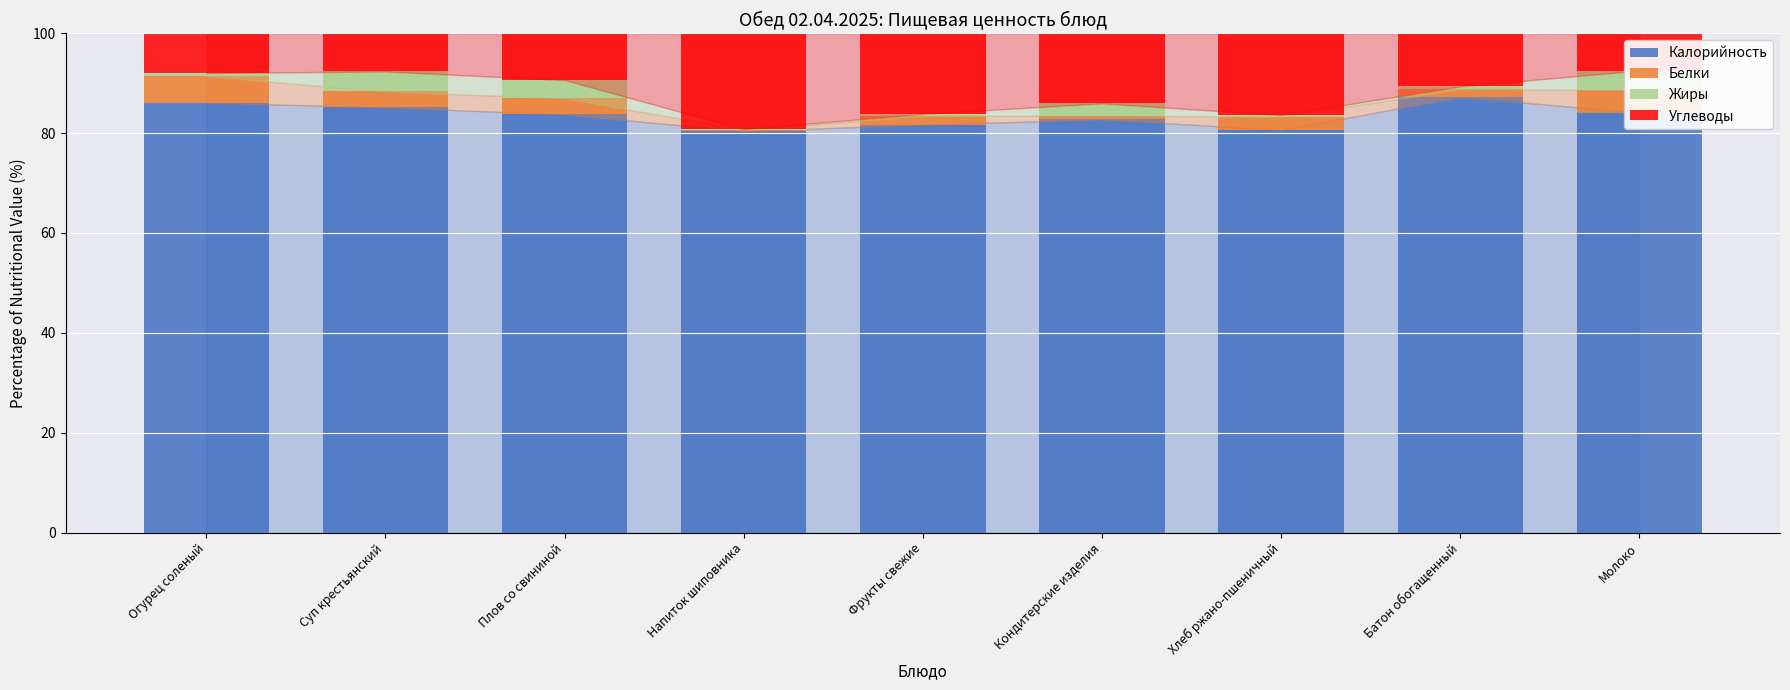

At which category is the sum across all series the highest?

Огурец соленый